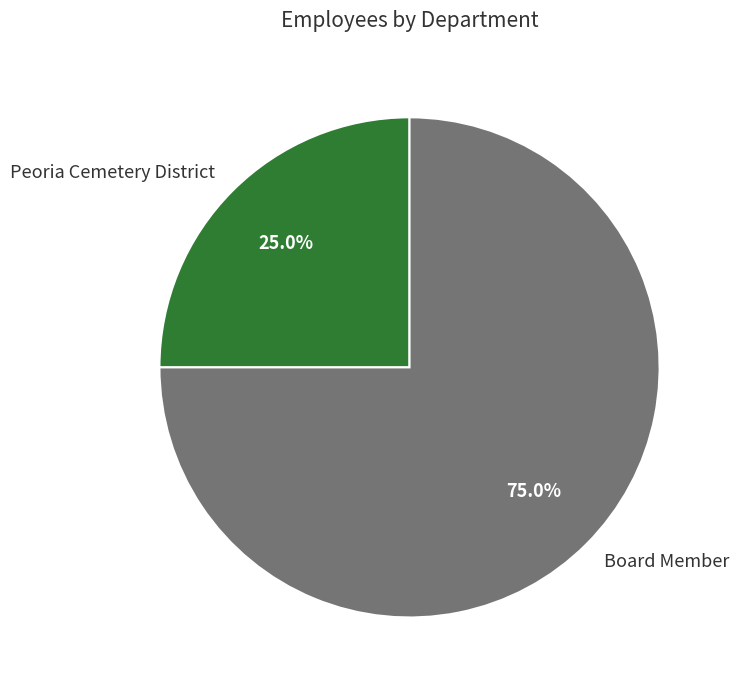

How many segments does this pie chart have?

2